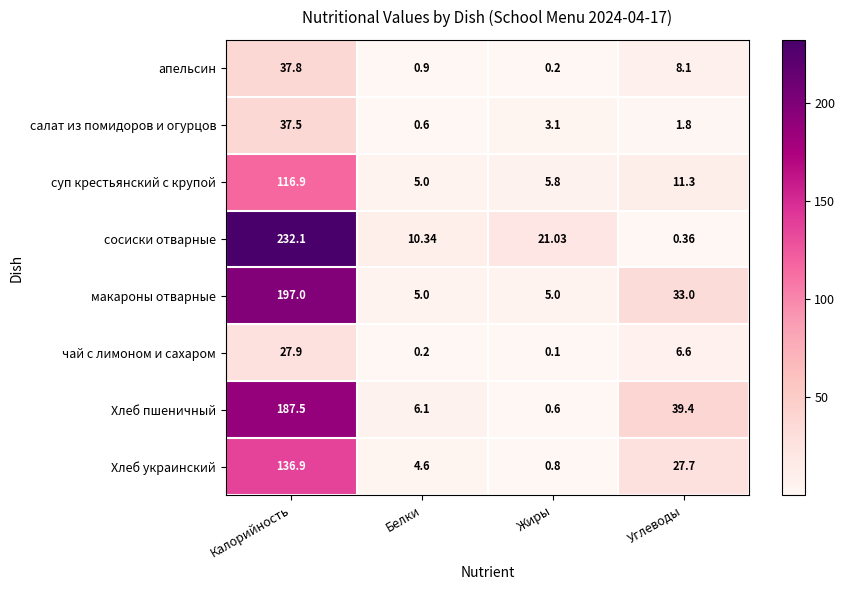

At which category is the sum across all series the highest?

Калорийность